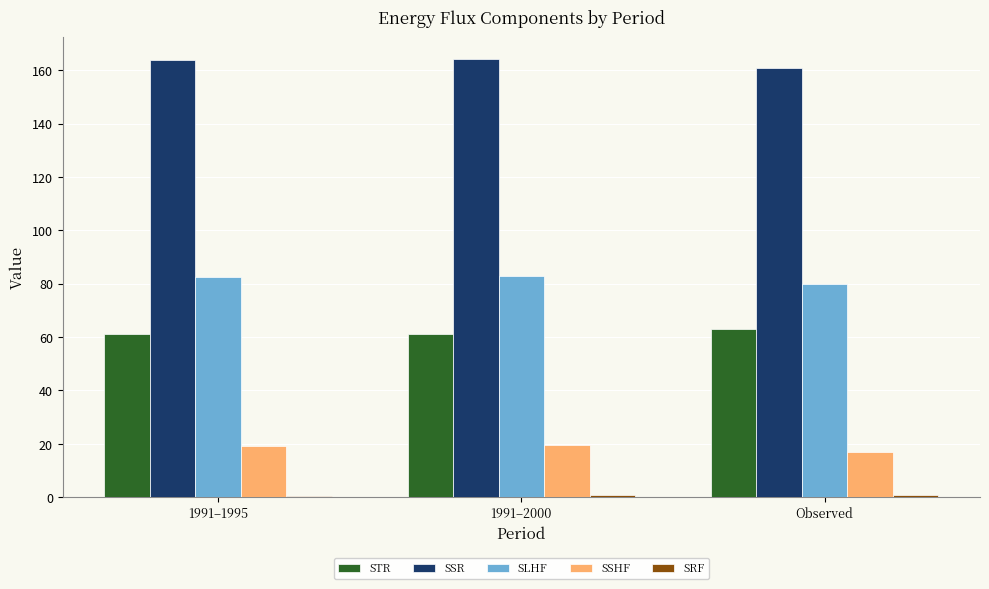

Which series has the largest total across all categories?

SSR